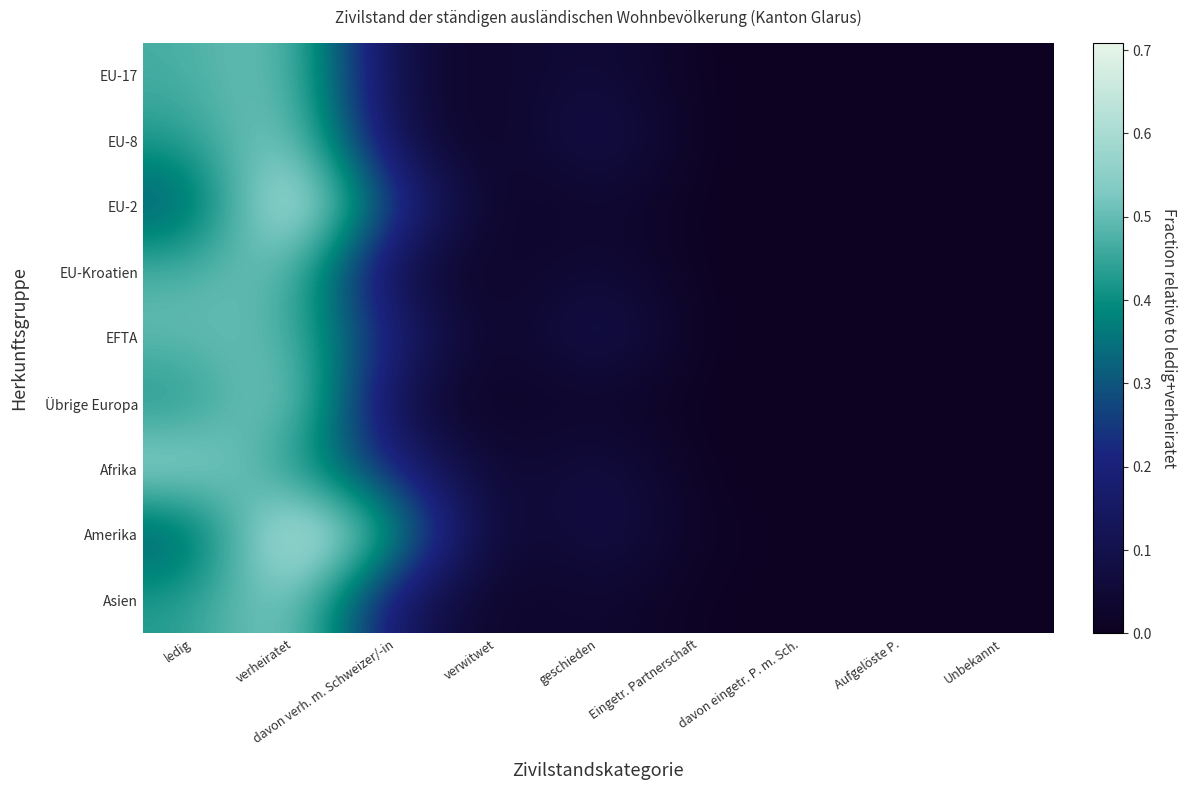

Between verheiratet and Aufgelöste P., which series saw the biggest shift?

Amerika